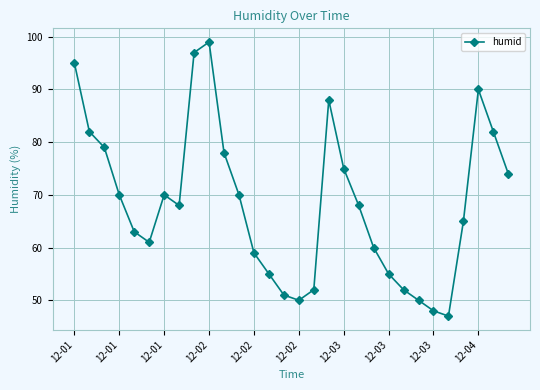

What is the smallest value displayed?

47